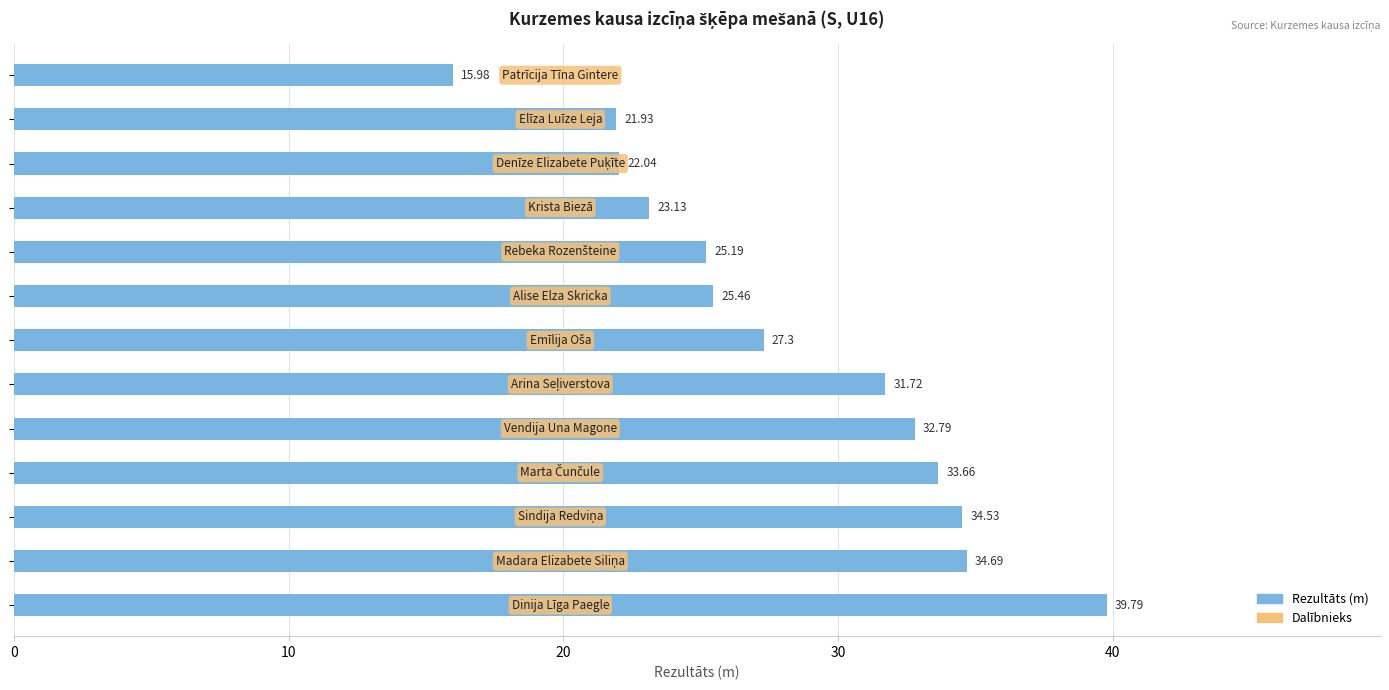

What is the sum of all values?

368.2